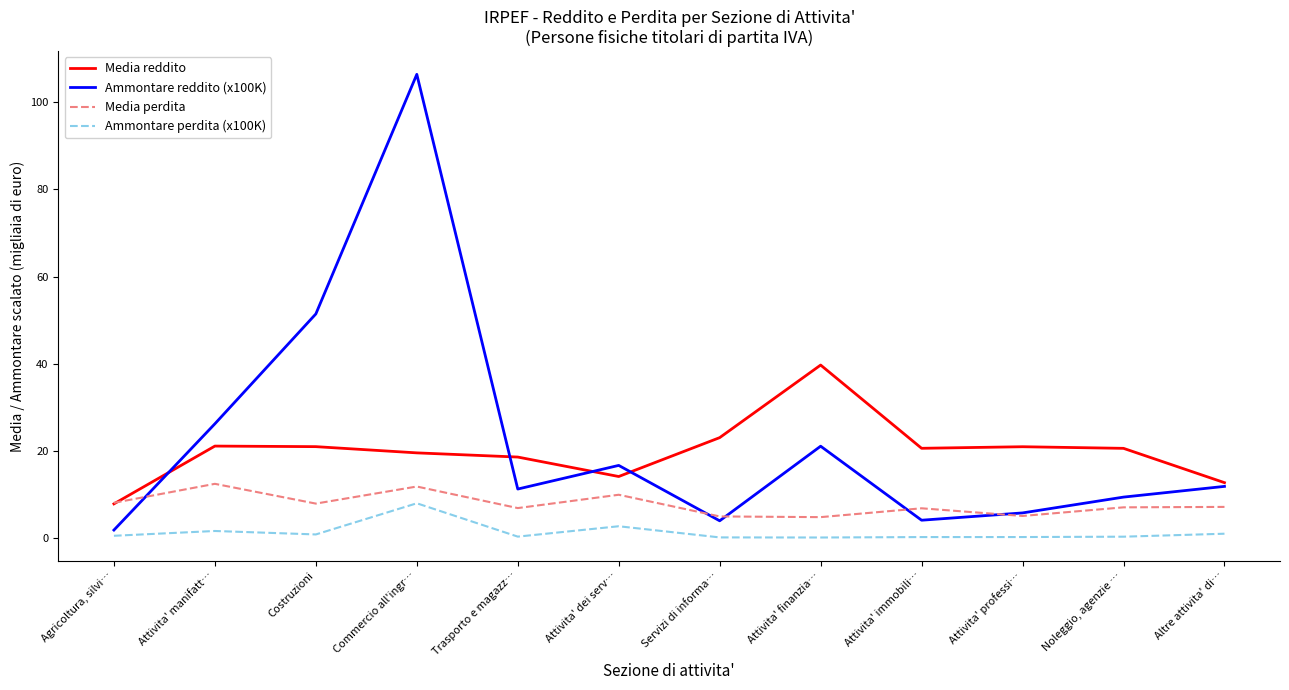

What is the lowest value of the Ammontare reddito (x100K) series?

1.8